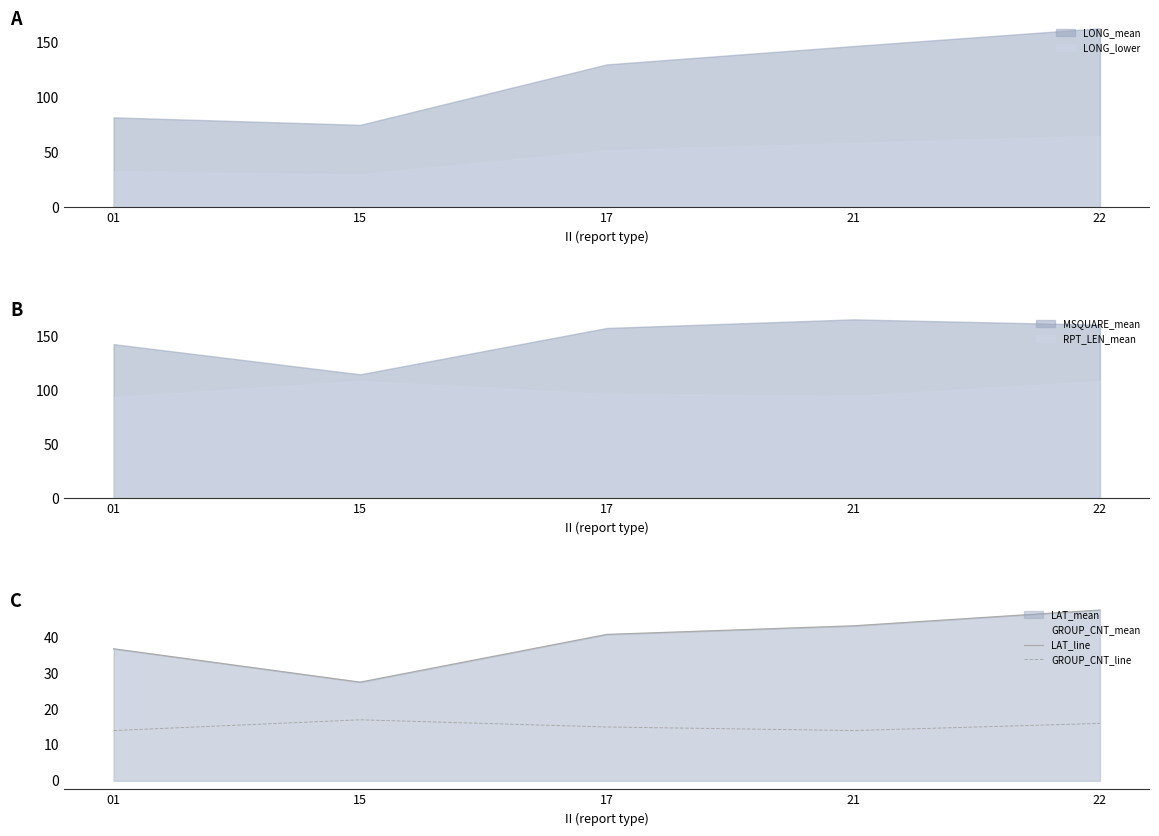

Reading right to left, what are all the values shown in this chart?

LAT_line: 22=47.6	21=43.2	17=40.8	15=27.5	01=36.8
GROUP_CNT_line: 22=16.0	21=14.0	17=15.0	15=17.0	01=14.0